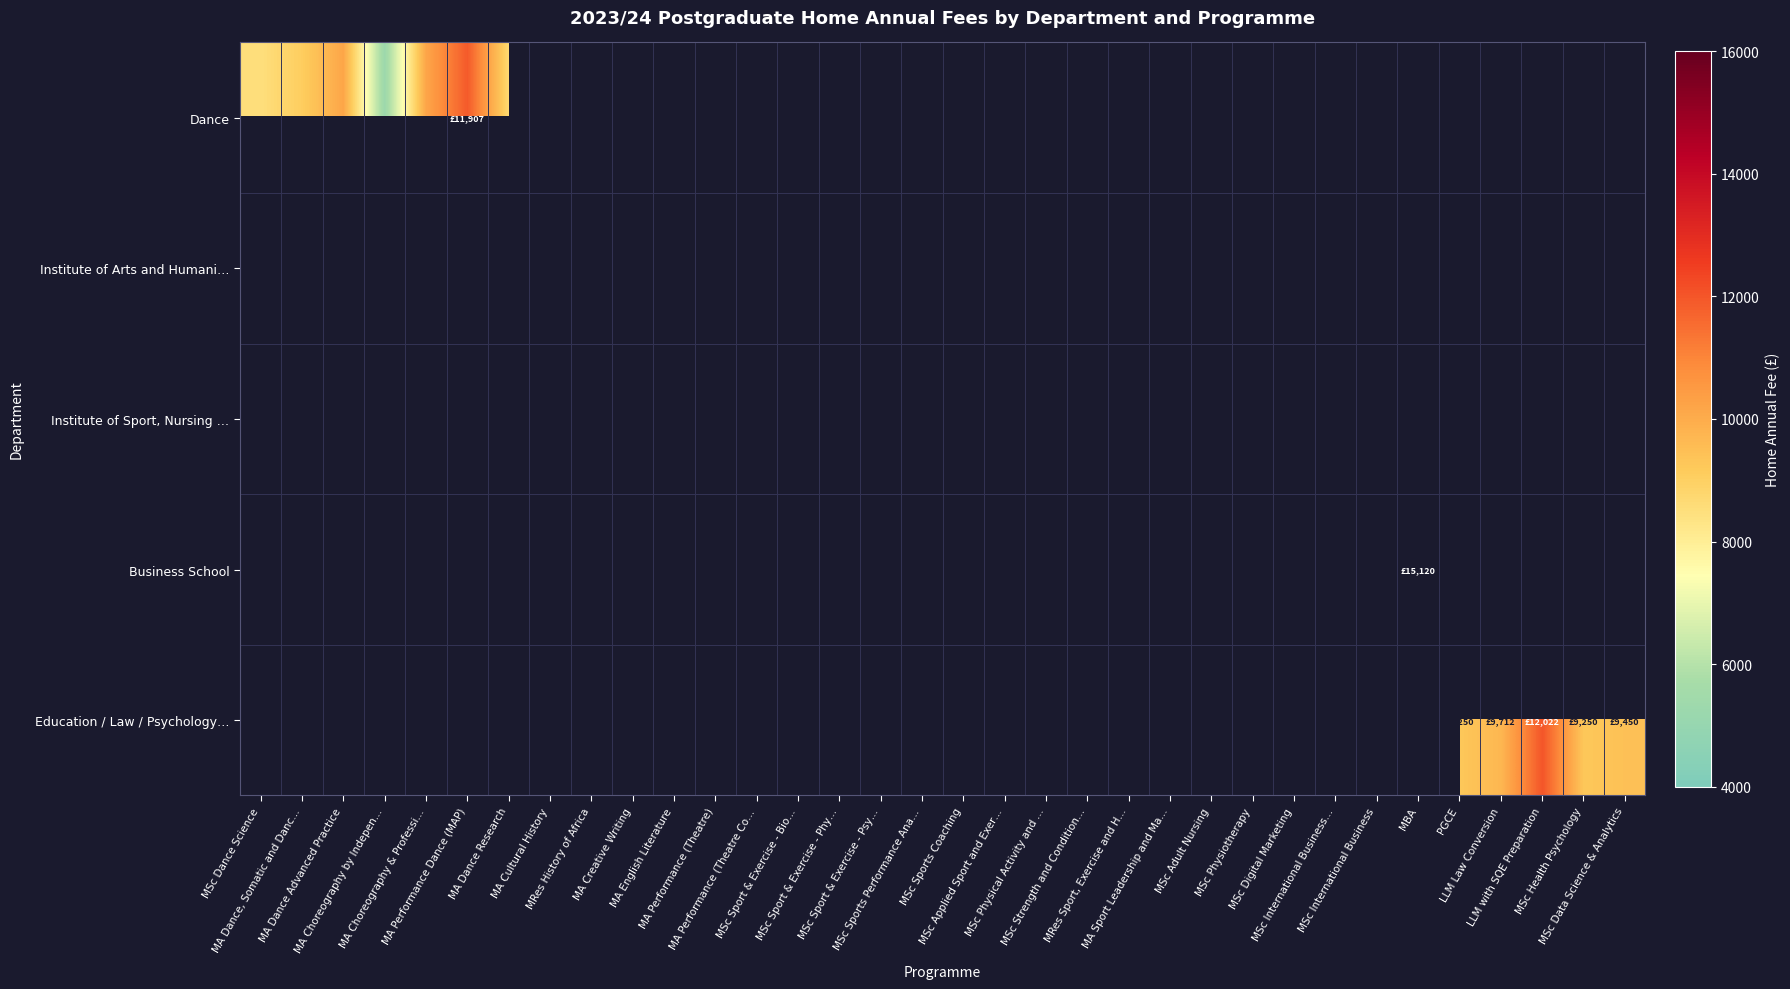

Which label corresponds to the largest value in the chart?

MBA